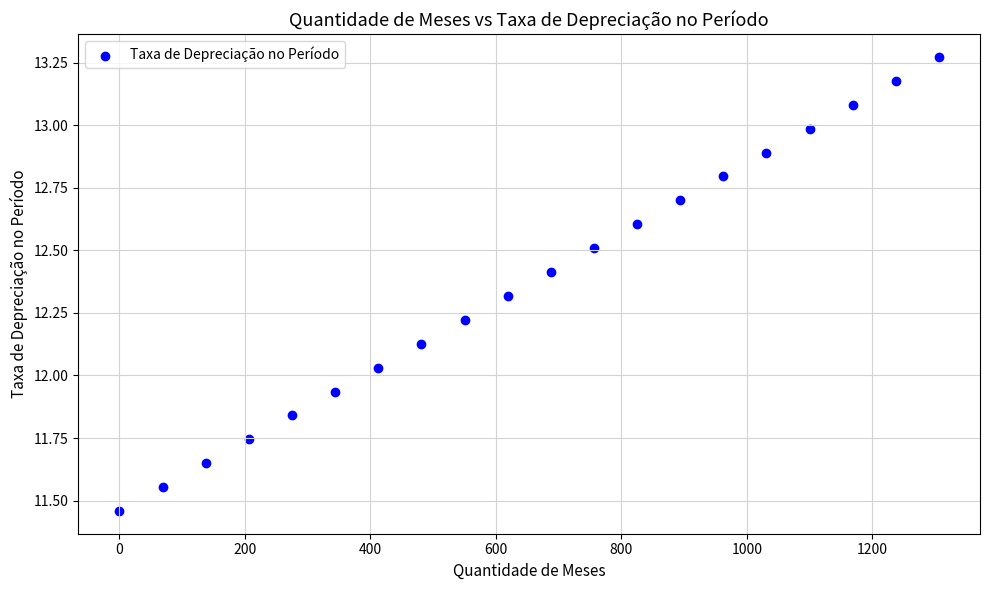

What is the range of Y values (max minus min)?

1.8